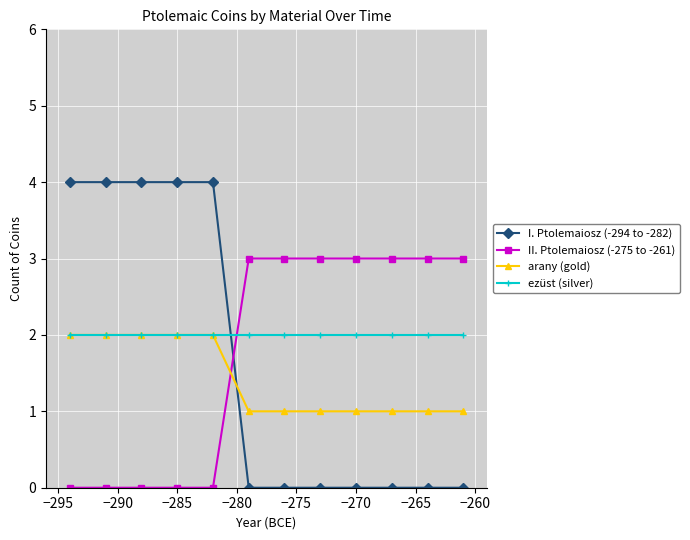

After their last crossing, which series has the higher values: II. Ptolemaiosz (-275 to -261) or I. Ptolemaiosz (-294 to -282)?

II. Ptolemaiosz (-275 to -261)